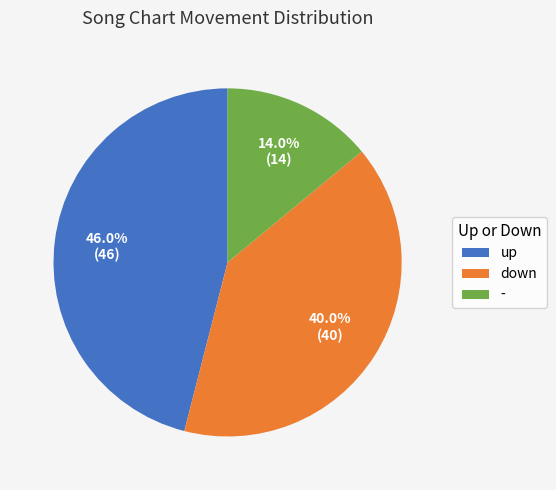

What is the largest slice in the pie chart?

up